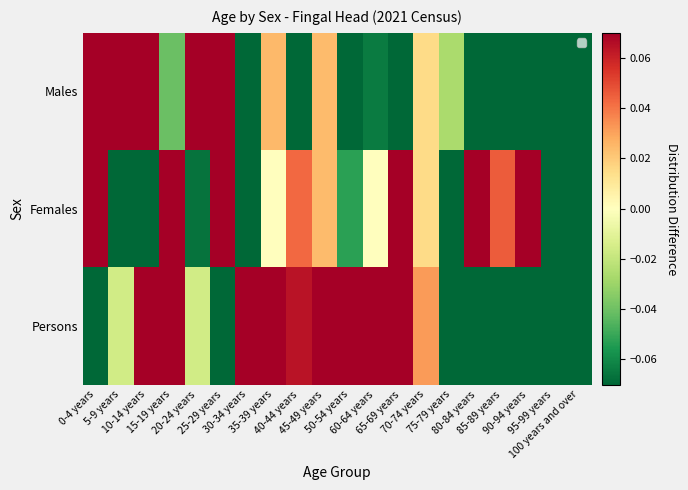

Between 0-4 years and 40-44 years, which is larger?

0-4 years